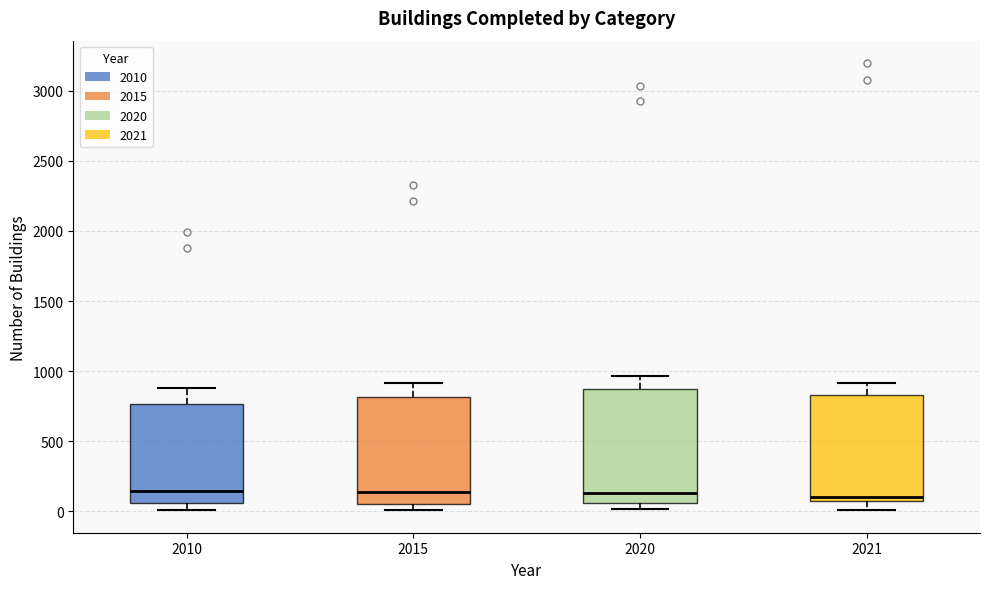

Reading left to right, read every box against the y-axis: the position of its median line, the range the box covers, and the ends of its whiskers. The values are not printed on the chart, so give them approximately, as read against the axis.

2010: median 150, box 50 to 750, whiskers 0 to 900
2015: median 150, box 50 to 800, whiskers 0 to 900
2020: median 150, box 50 to 850, whiskers 0 to 950
2021: median 100 (just above the box's lower edge), box 100 to 850, whiskers 0 to 900